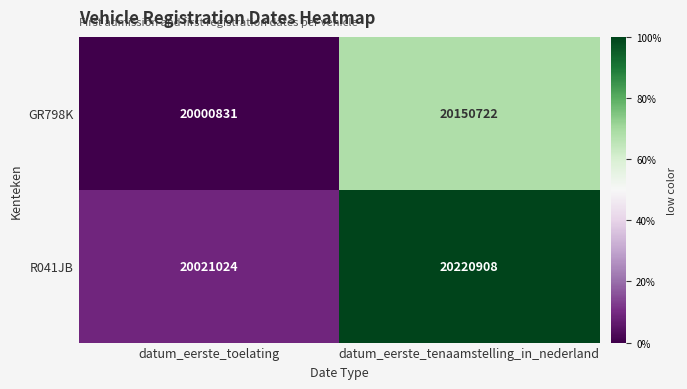

Count the number of data series in this chart.

2